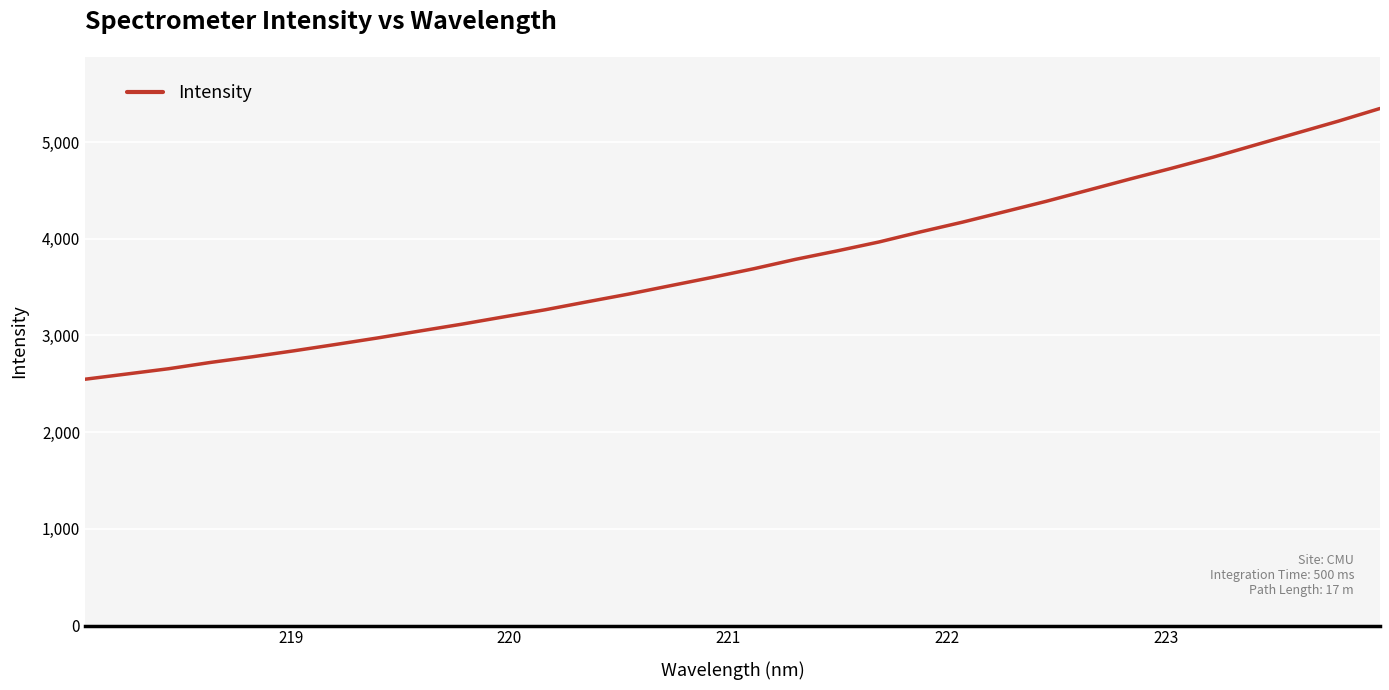

What is the greatest value displayed?

5347.0